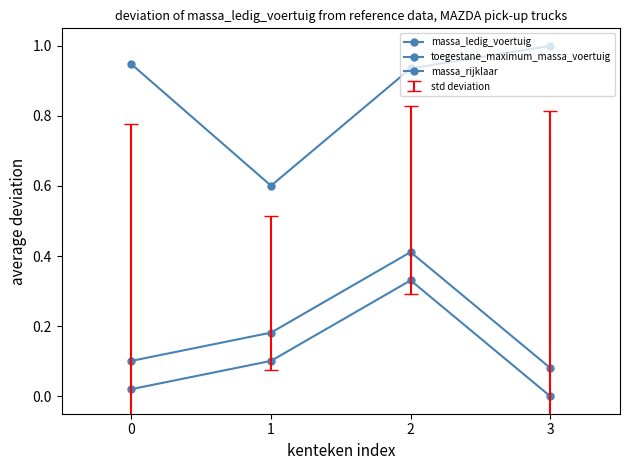

How many lines are shown in the chart?

3